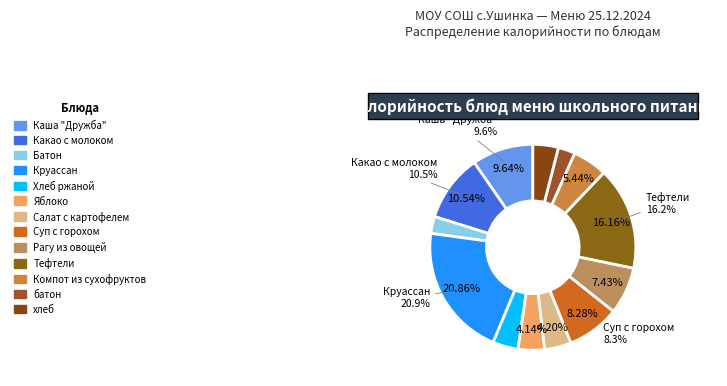

How many slices are in this pie chart?

13